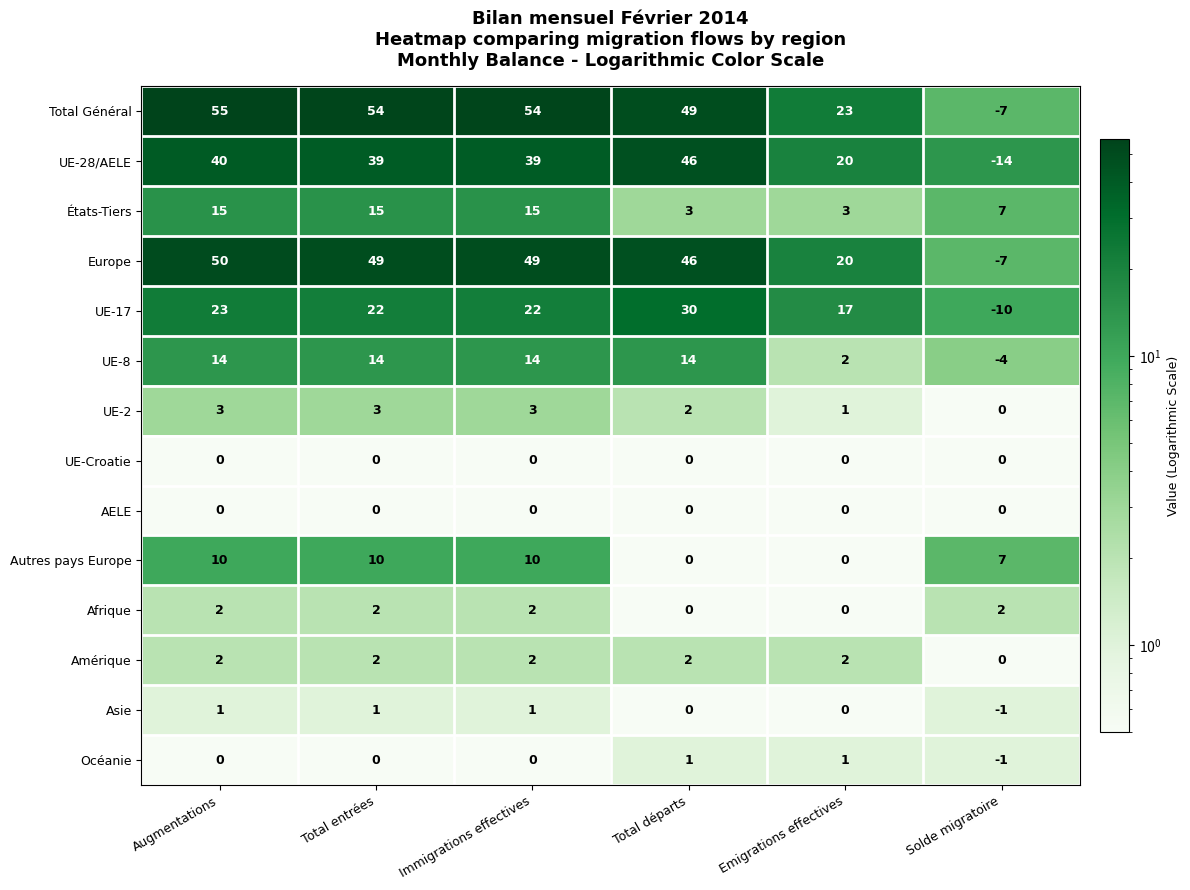

What is the difference between the UE-8 values at Emigrations effectives and Augmentations?

12